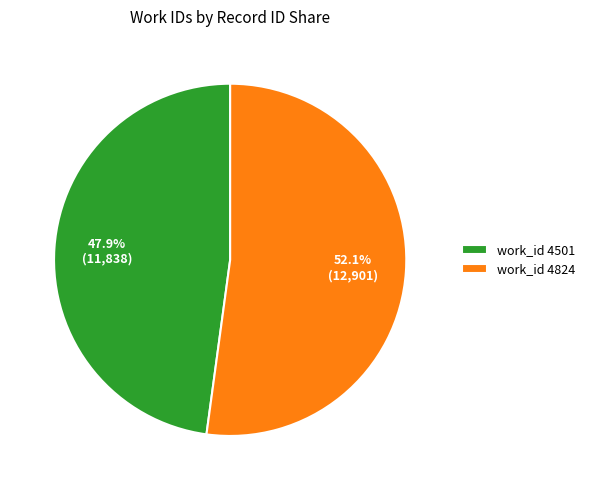

Rank the categories by value from lowest to highest.

work_id 4501, work_id 4824